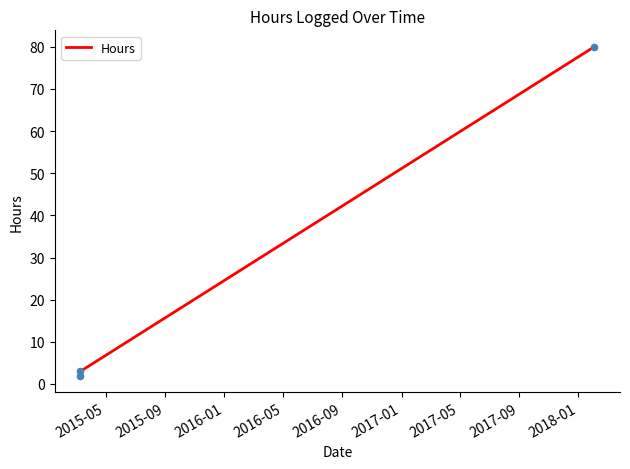

What is the ratio of the value at 2016-01 to the value at 2015-05?

40.0